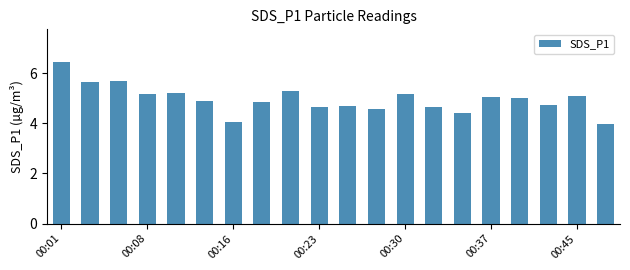

Count the number of data series in this chart.

1